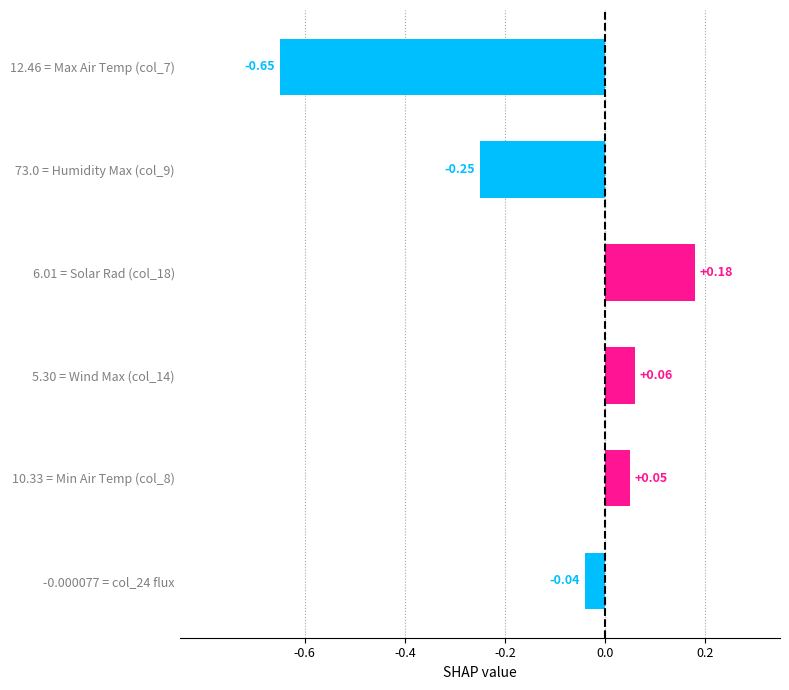

How many values exceed 0?

3